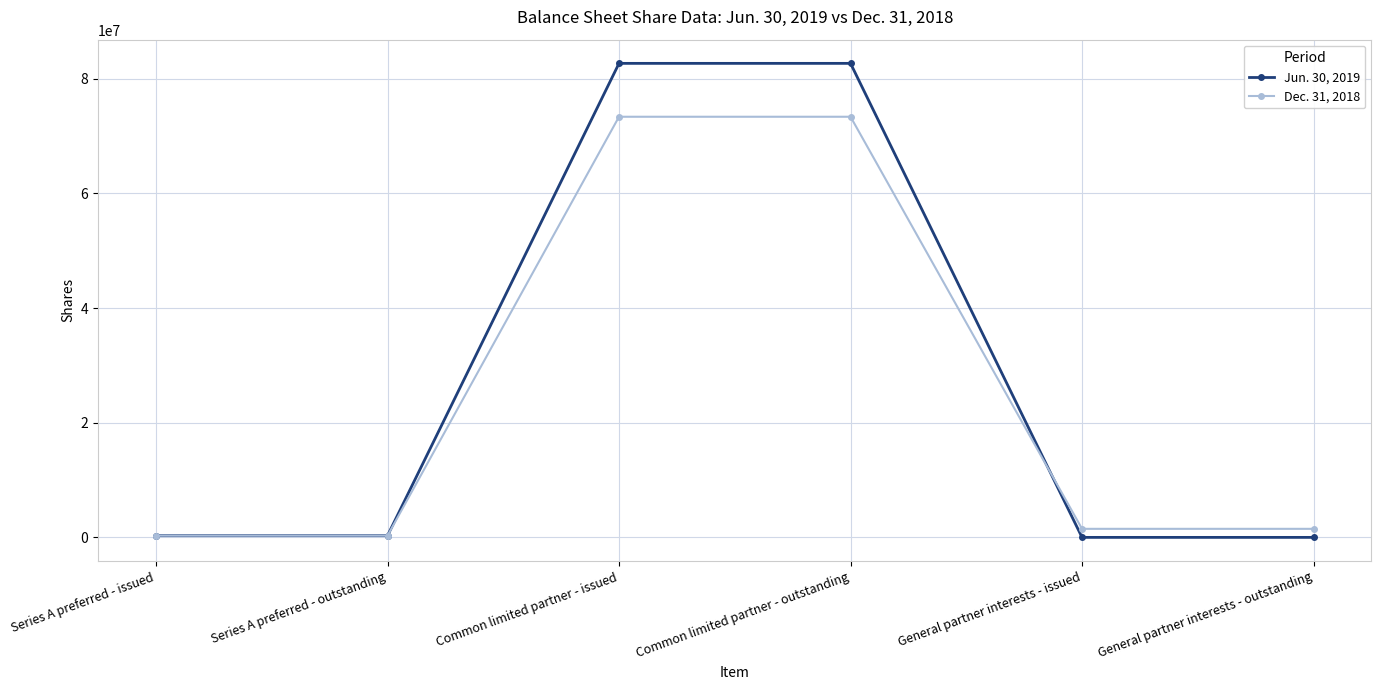

What is the label of the 3rd point from the right?

Common limited partner - outstanding